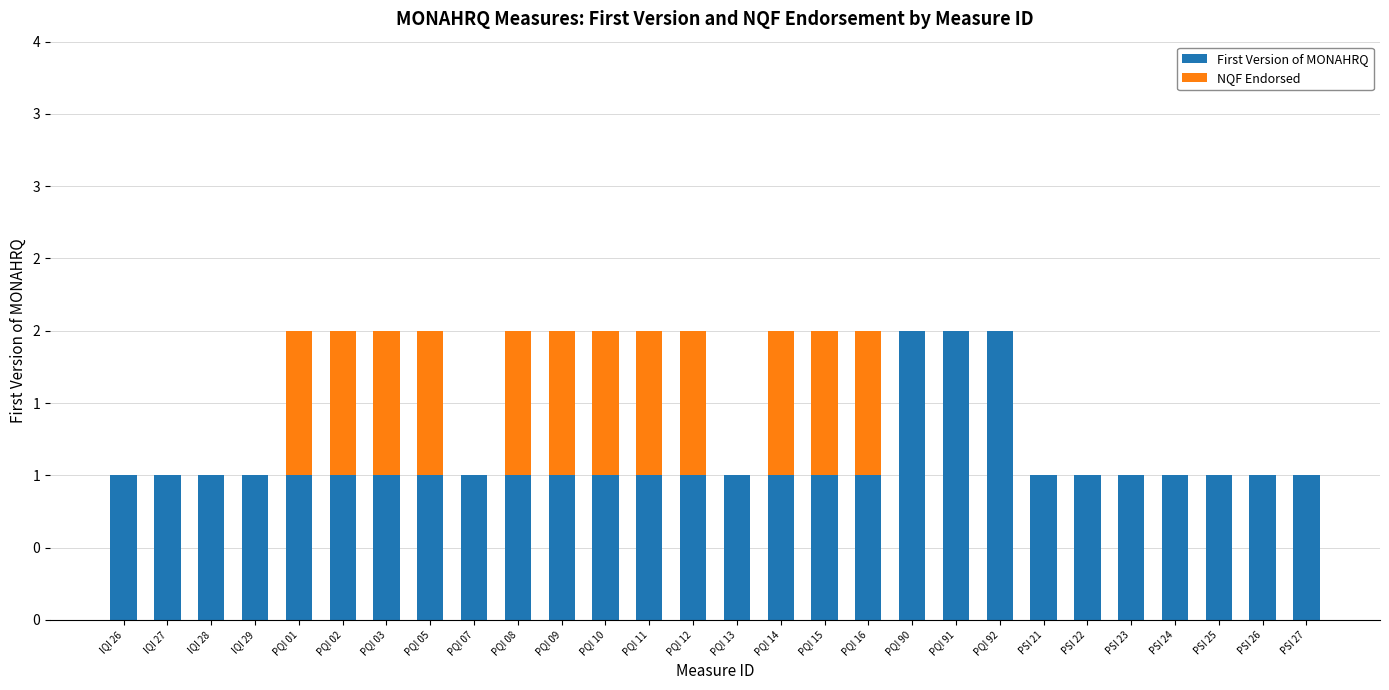

Are the bars grouped side by side (vs. stacked)?

No